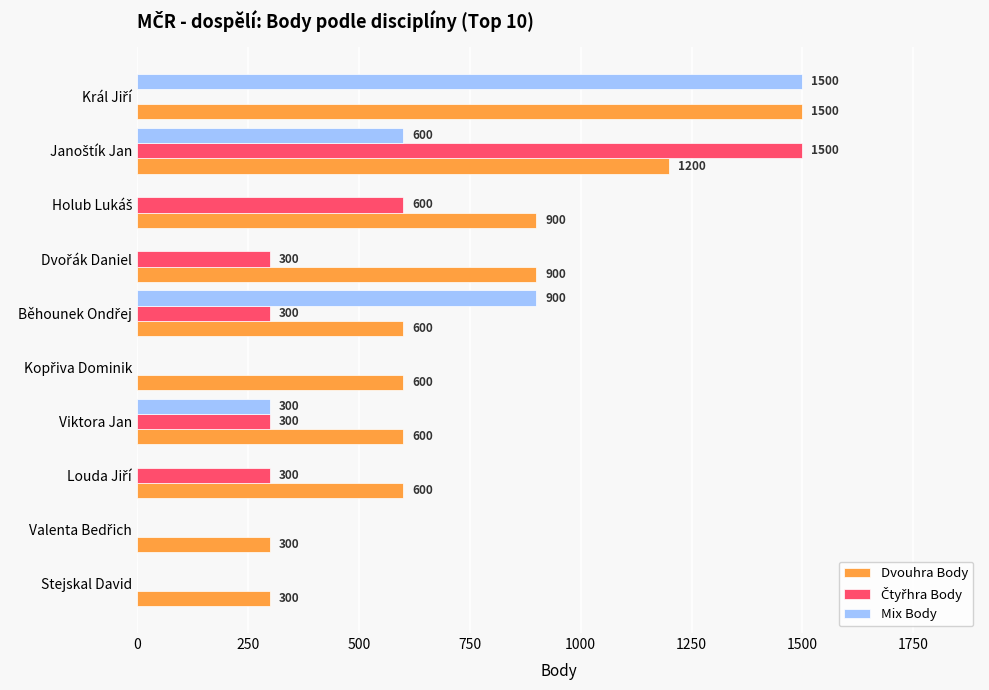

The value of Mix Body at Stejskal David is 0. True or false?

True